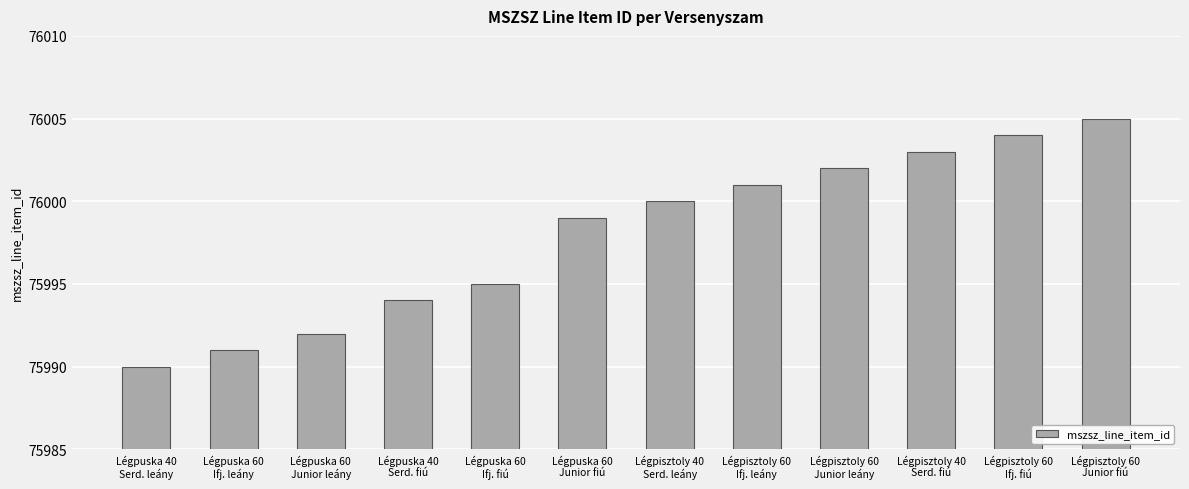

The chart shows a value of 75992 at Légpuska 60
Junior leány. True or false?

True